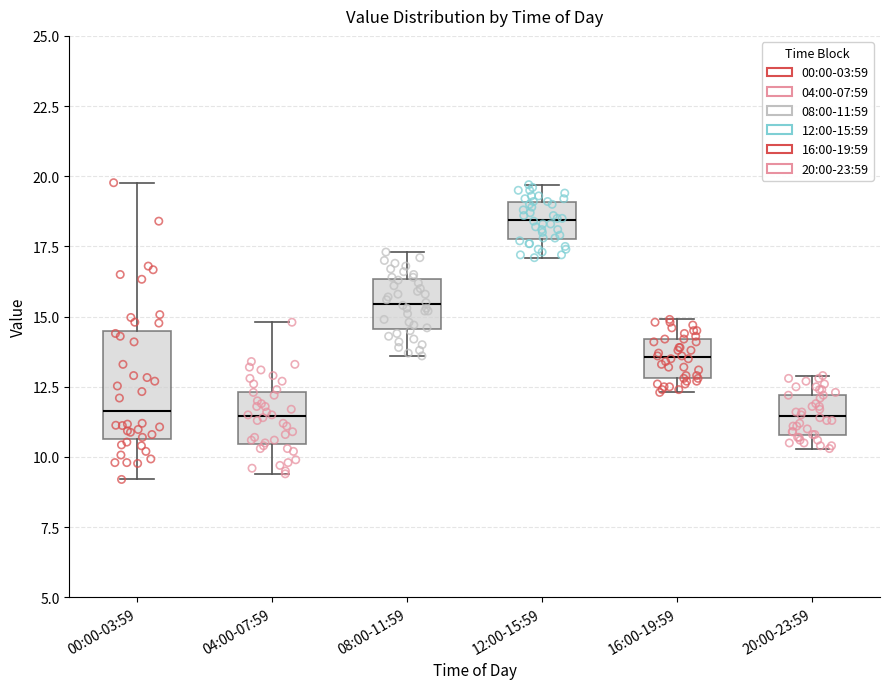

Comparing the boxes themselves (not the whiskers), which one is the tallest?

00:00-03:59